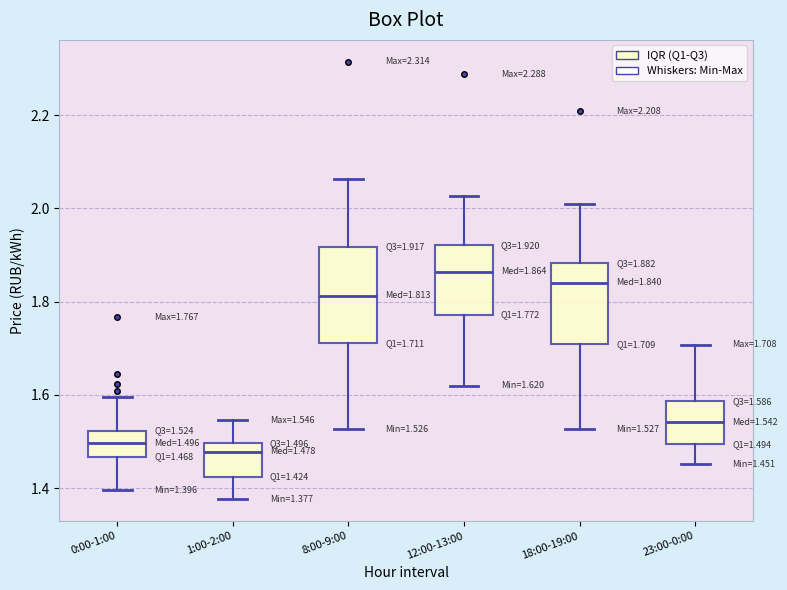

Comparing the boxes themselves (not the whiskers), which one is the tallest?

8:00-9:00